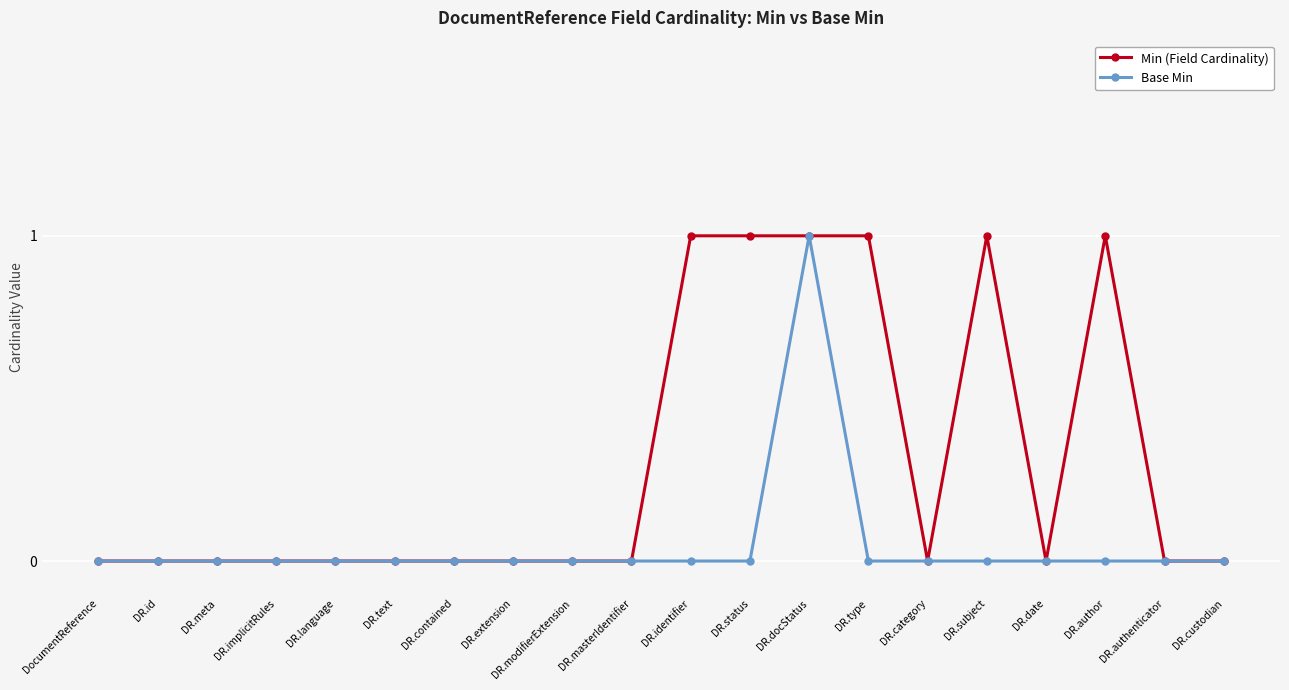

Reading right to left, transcribe all the data shown in this chart.

Min (Field Cardinality): DR.custodian=0	DR.authenticator=0	DR.author=1	DR.date=0	DR.subject=1	DR.category=0	DR.type=1	DR.docStatus=1	DR.status=1	DR.identifier=1	DR.masterIdentifier=0	DR.modifierExtension=0	DR.extension=0	DR.contained=0	DR.text=0	DR.language=0	DR.implicitRules=0	DR.meta=0	DR.id=0	DocumentReference=0
Base Min: DR.custodian=0	DR.authenticator=0	DR.author=0	DR.date=0	DR.subject=0	DR.category=0	DR.type=0	DR.docStatus=1	DR.status=0	DR.identifier=0	DR.masterIdentifier=0	DR.modifierExtension=0	DR.extension=0	DR.contained=0	DR.text=0	DR.language=0	DR.implicitRules=0	DR.meta=0	DR.id=0	DocumentReference=0